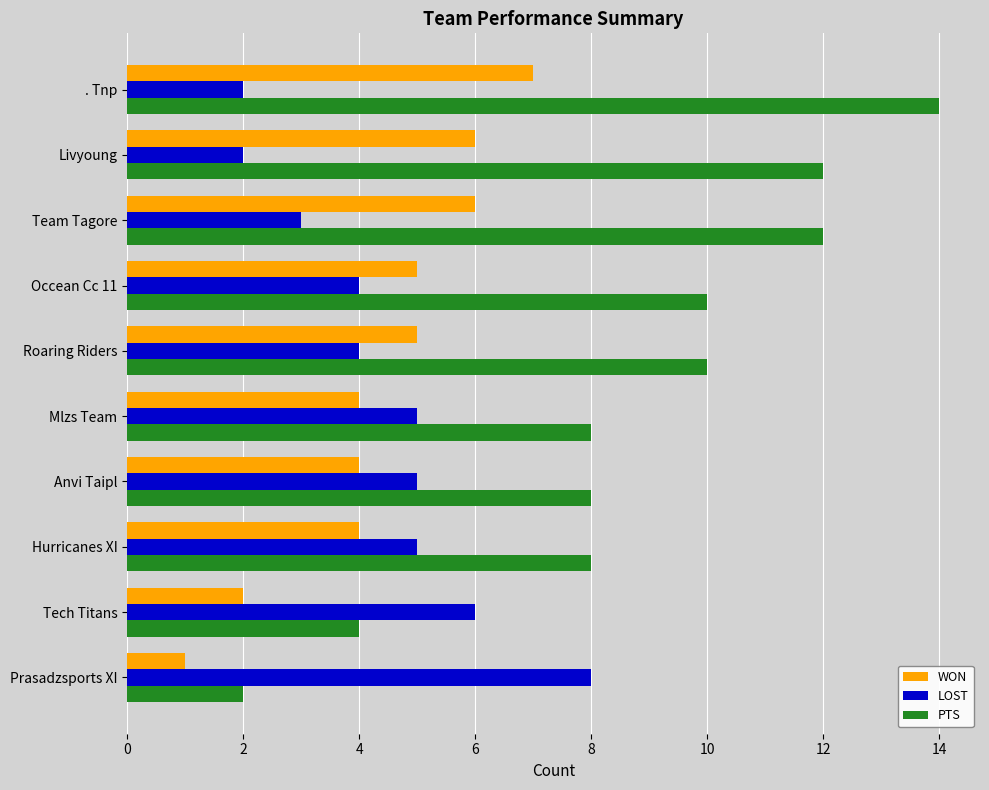

What is the difference between the second highest and second lowest values in the PTS series?

8